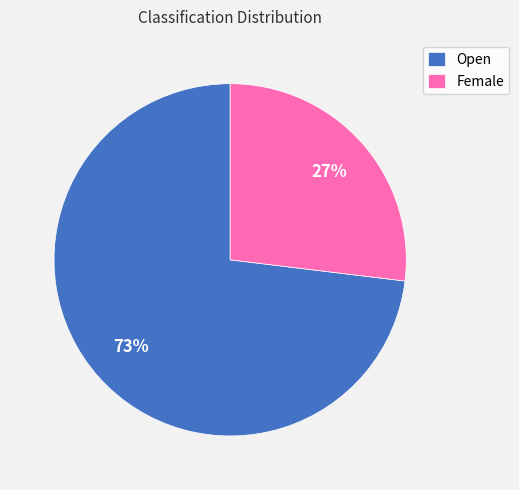

Combined, do Open and Female account for over 50%?

Yes